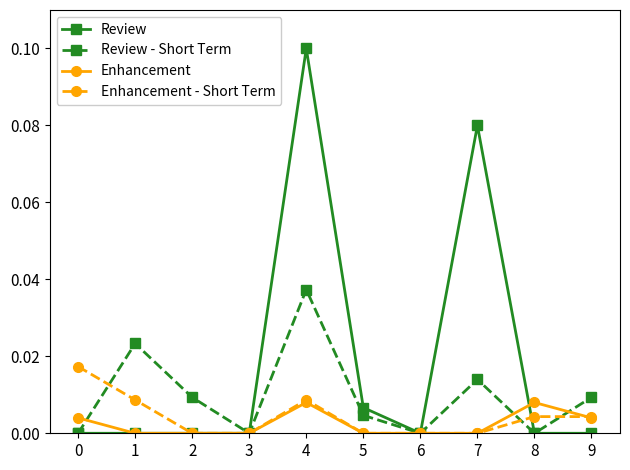

At which category does Enhancement - Short Term reach its first local peak?

4